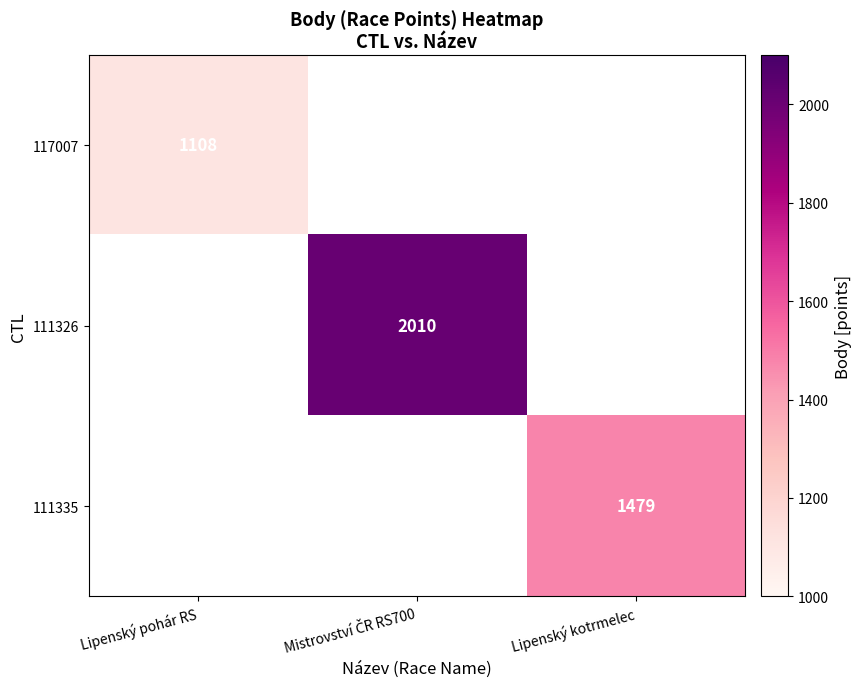

The 117007 series shows 760.6 at Lipenský pohár RS. True or false?

False